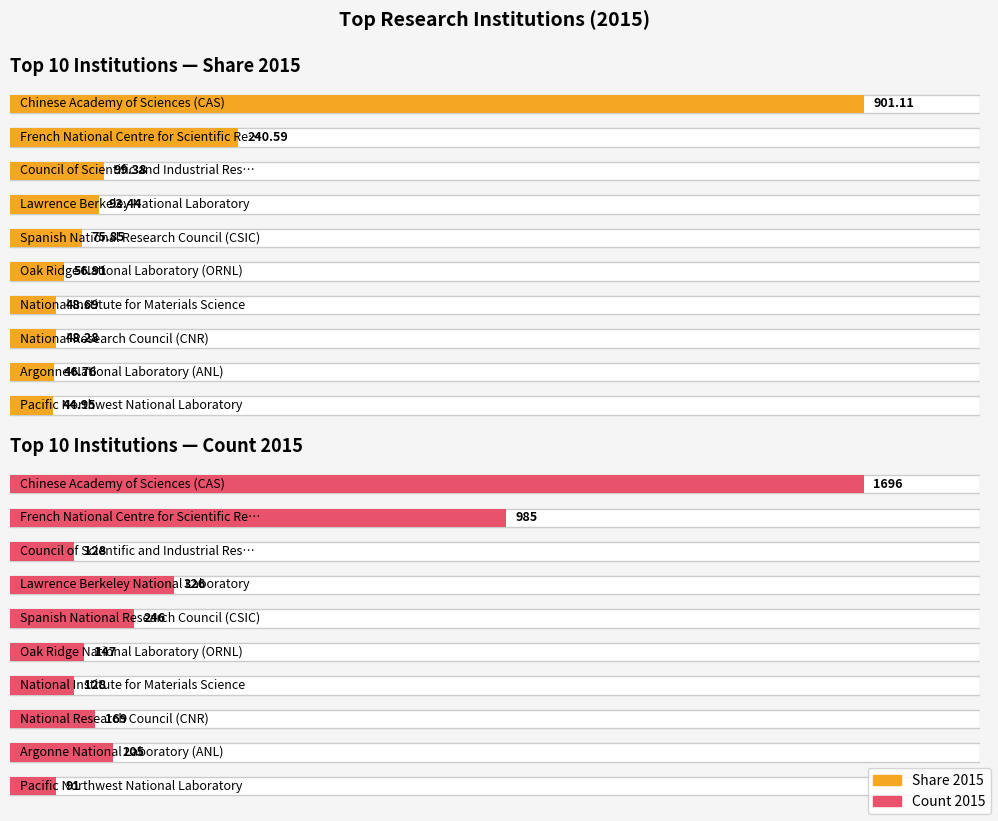

Which series has the widest spread of values?

Count 2015